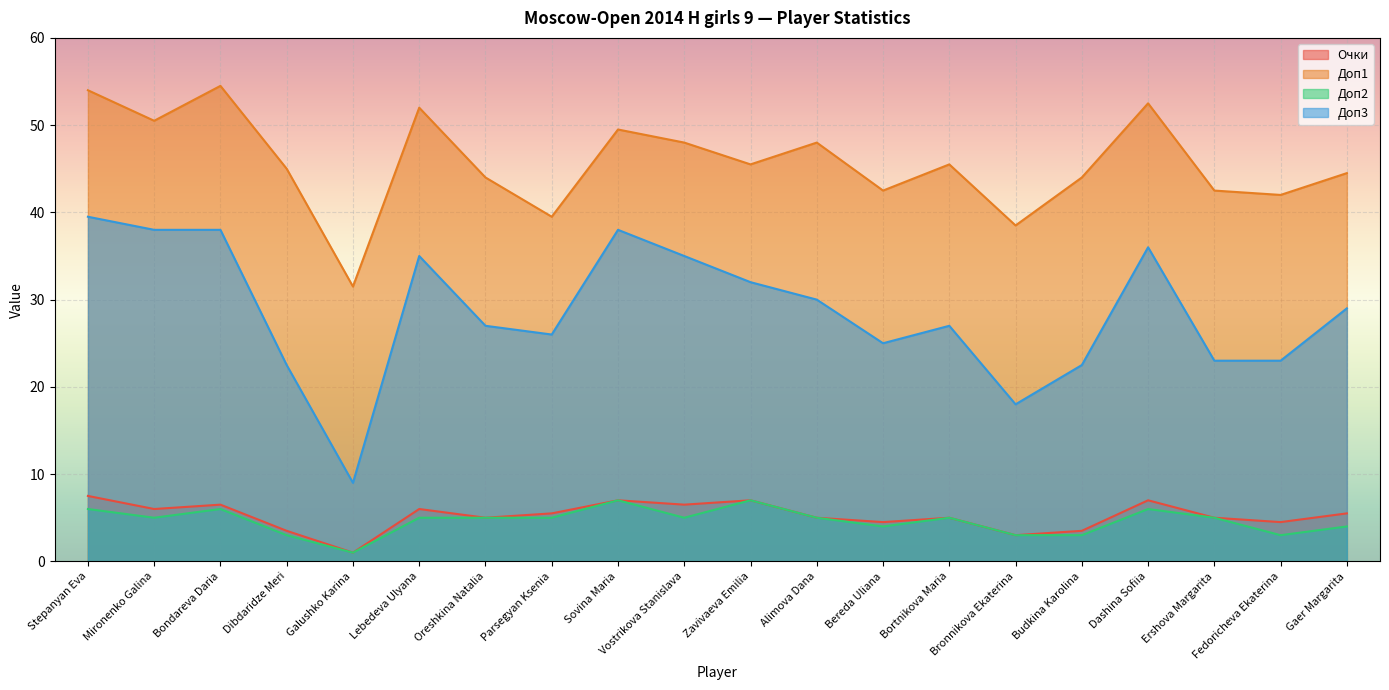

How many interior local peaks does the Очки series have?

6